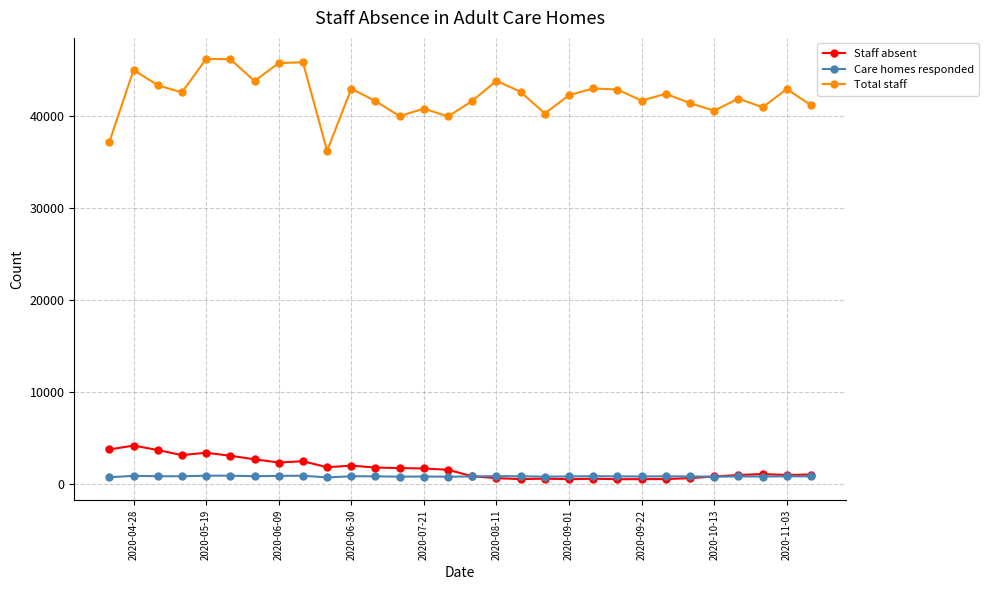

True or false: Total staff and Care homes responded cross at least once.

False